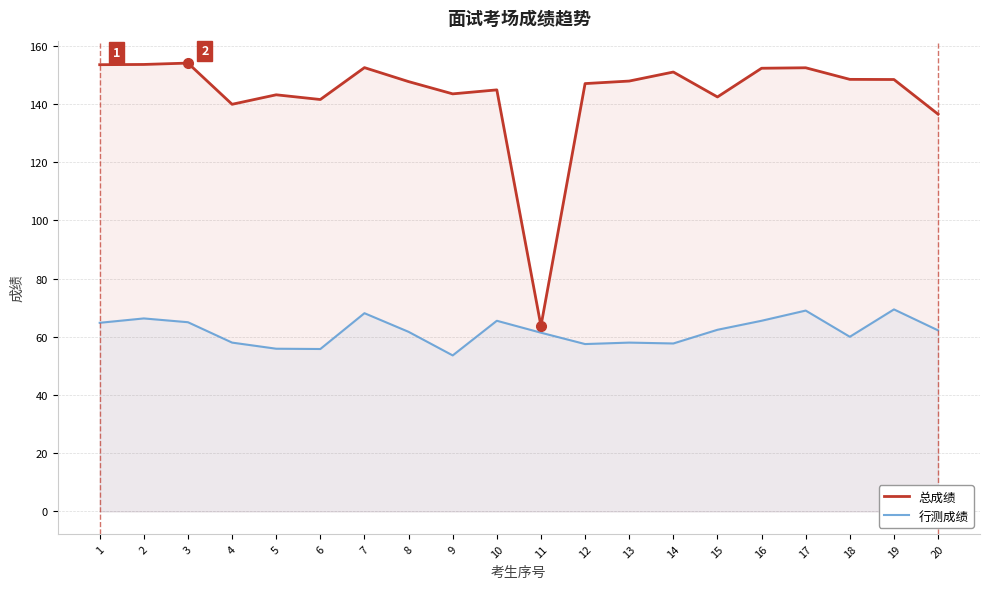

The 总成绩 series shows 148.4 at 18. True or false?

True